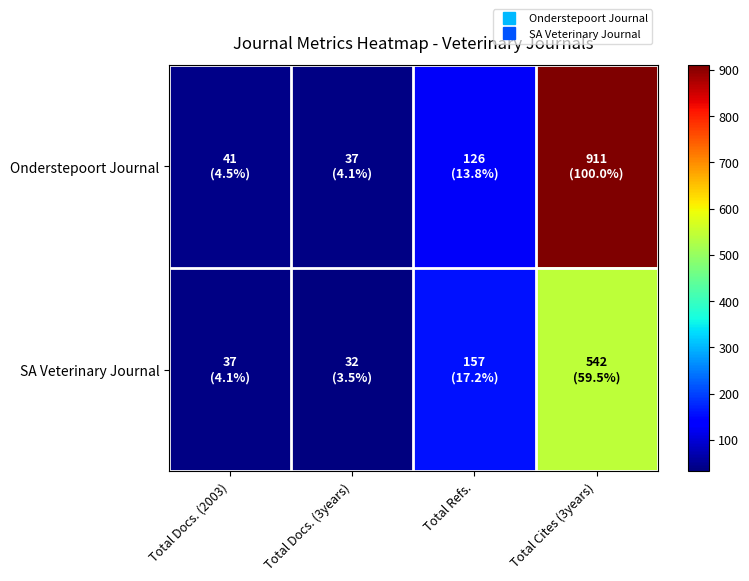

Which category has the lowest value across all series?

Total Docs. (3years)